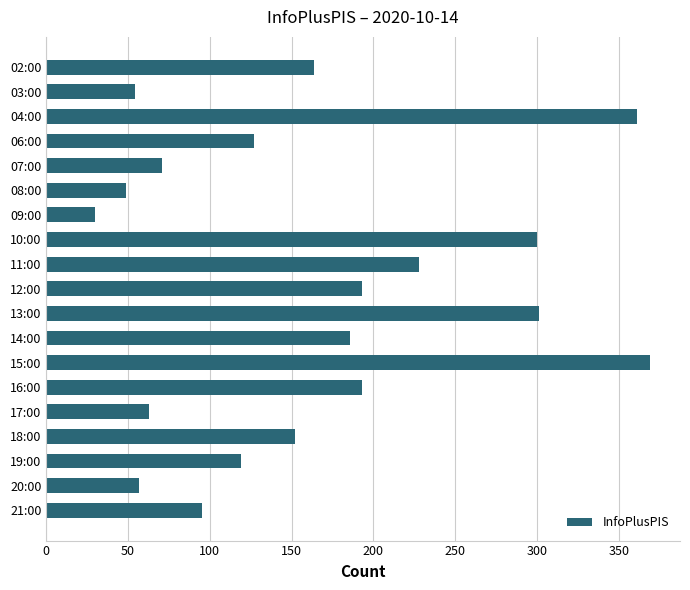

How many categories are shown in the chart?

19